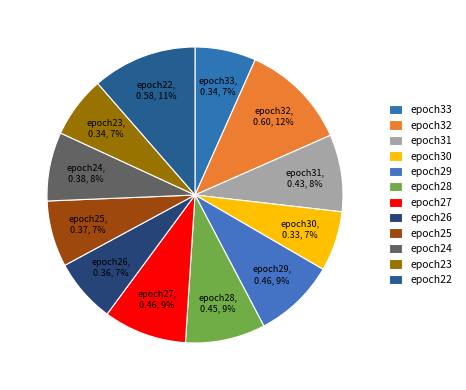

What portion of the pie excludes epoch22?

88.6%